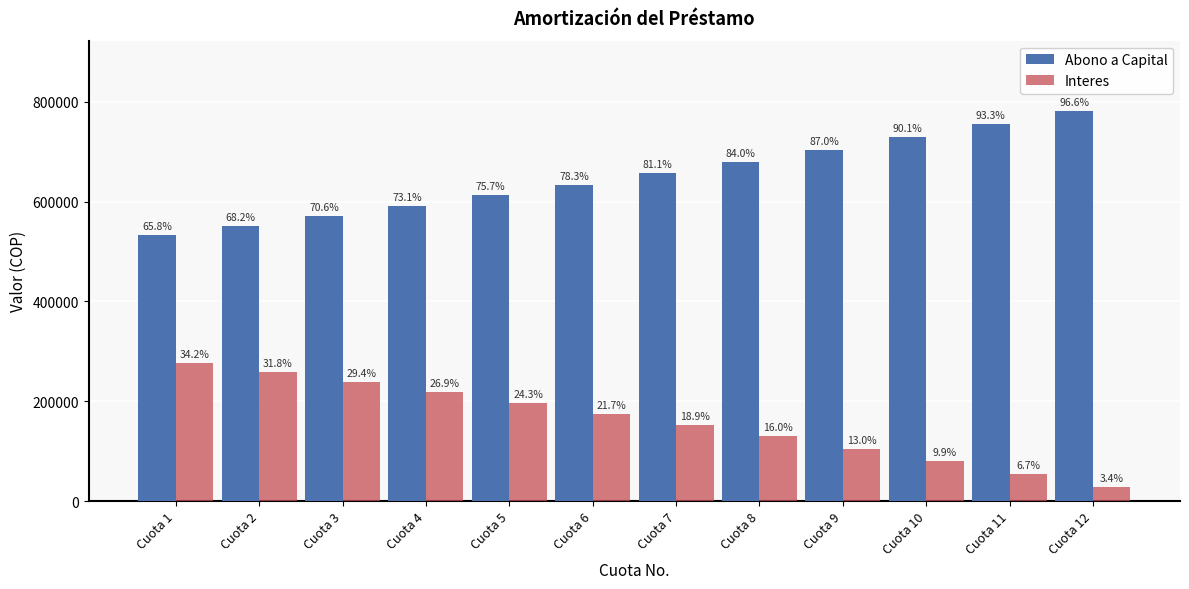

What are all the series names shown in the legend?

Abono a Capital, Interes